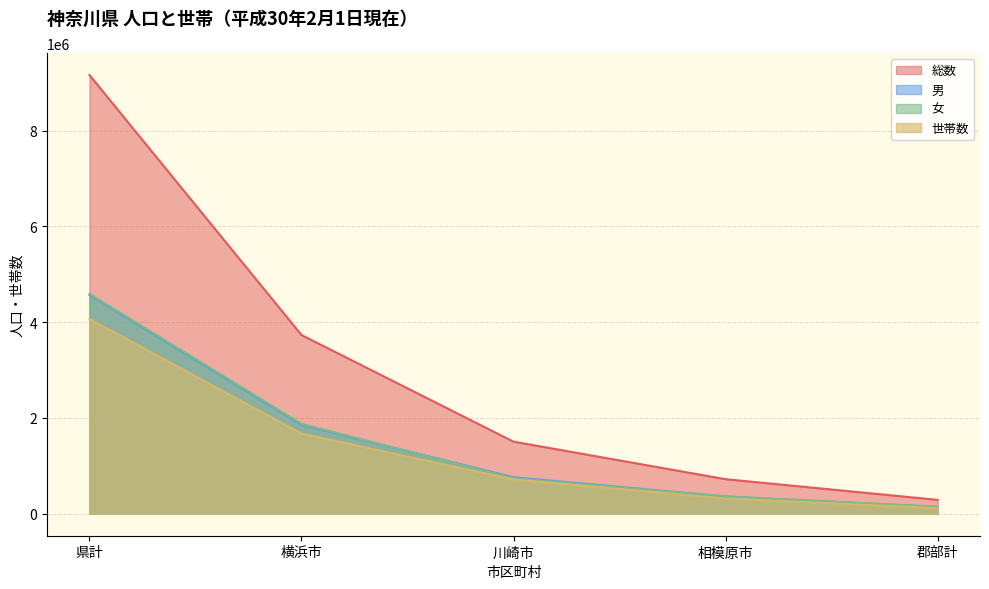

What is the label of the 3rd point from the left?

川崎市